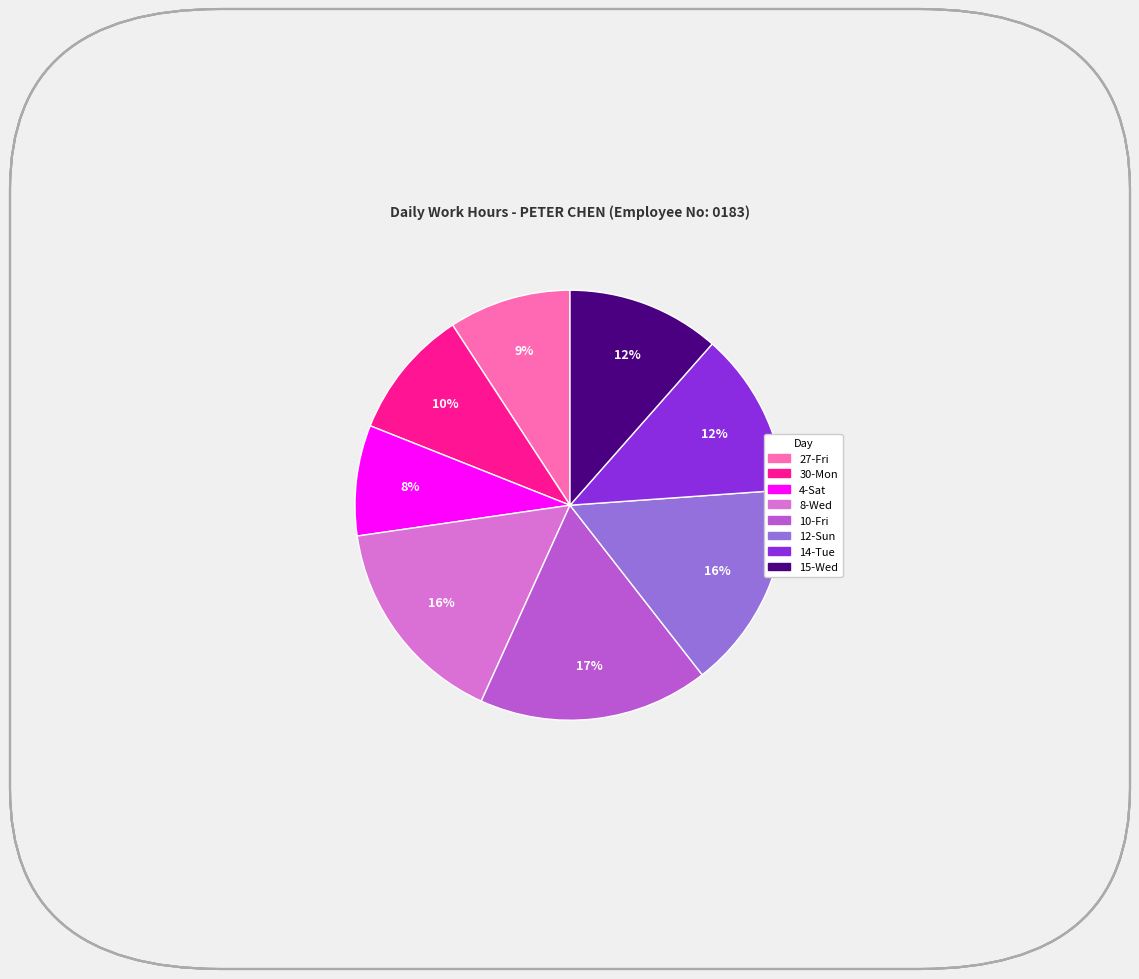

To the nearest percent, what percentage of the pie is 10-Fri?

17%